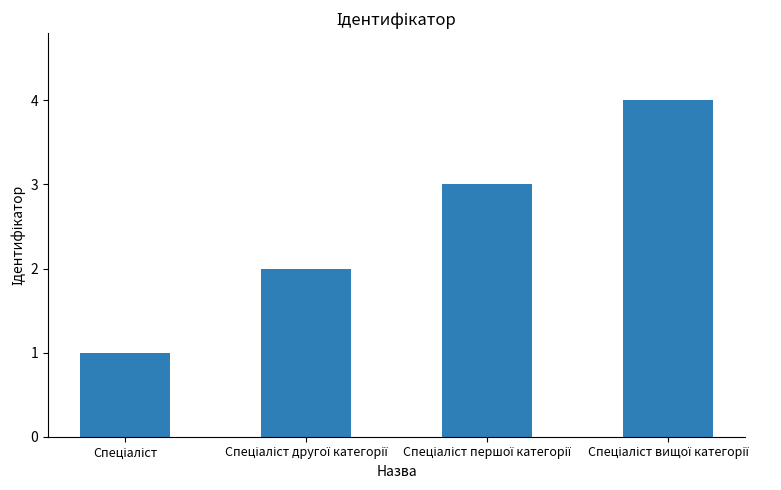

What is the maximum value shown in the chart?

4